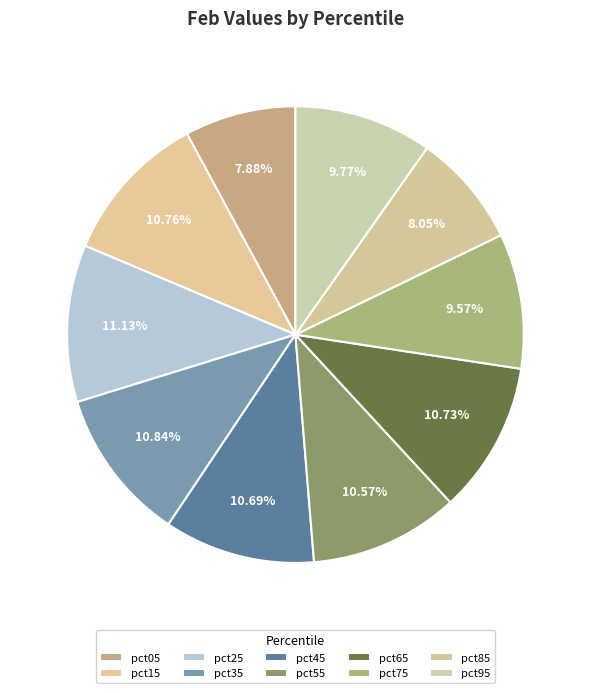

The pct55 slice represents 11% of the pie. True or false?

True